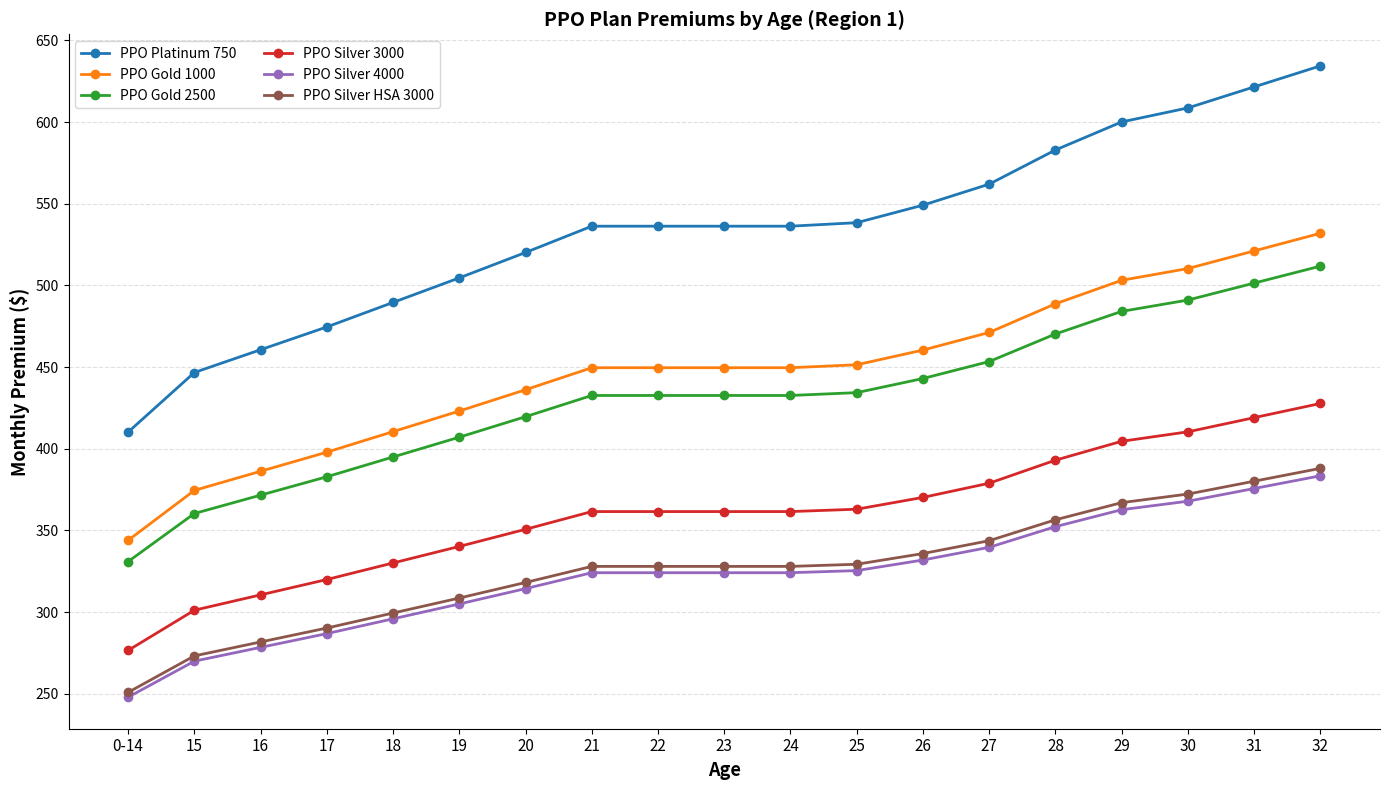

True or false: PPO Silver 3000 and PPO Gold 2500 intersect in this chart.

False